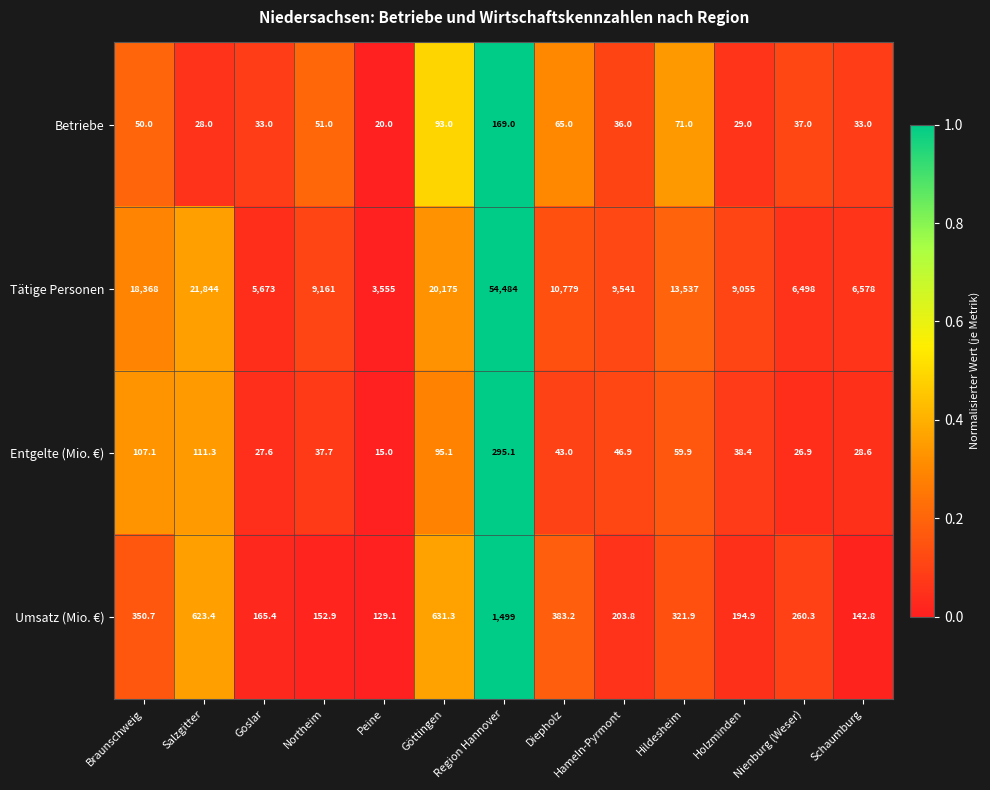

The value of Umsatz (Mio. €) at Nienburg (Weser) is 260.3. True or false?

True